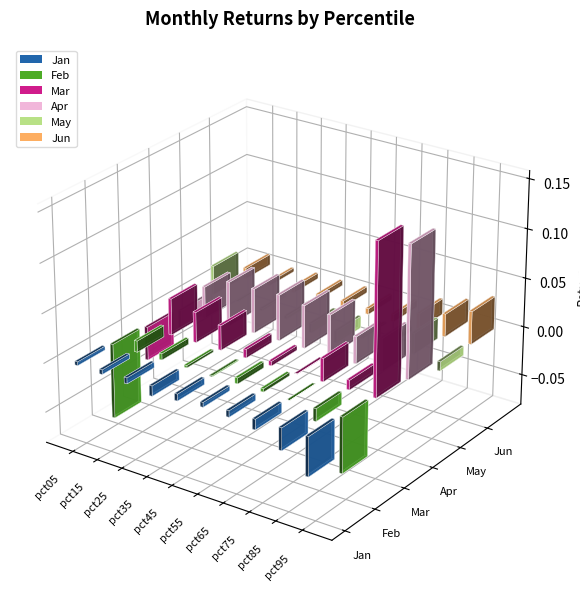

What are all the series names shown in the legend?

Jan, Feb, Mar, Apr, May, Jun